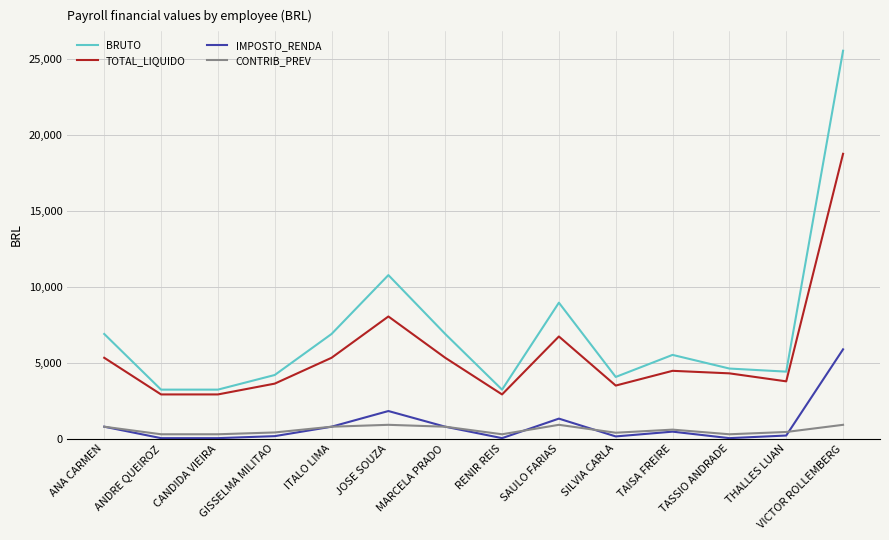

True or false: BRUTO has a value of 33946.4 at VICTOR ROLLEMBERG.

False